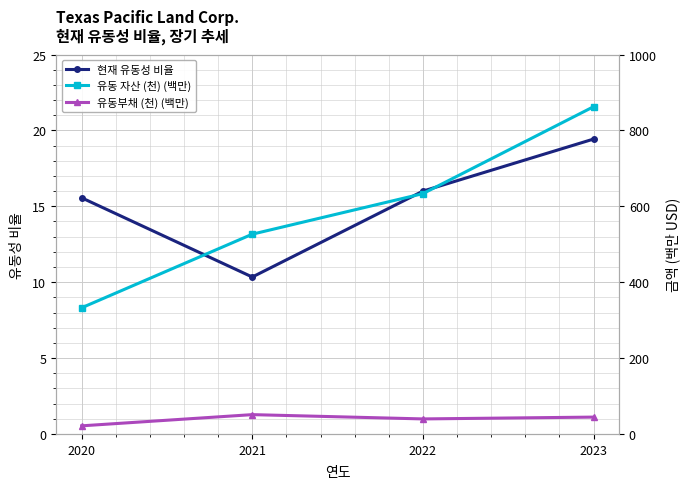

What is the maximum value for 유동부채 (천) (백만)?

50.9